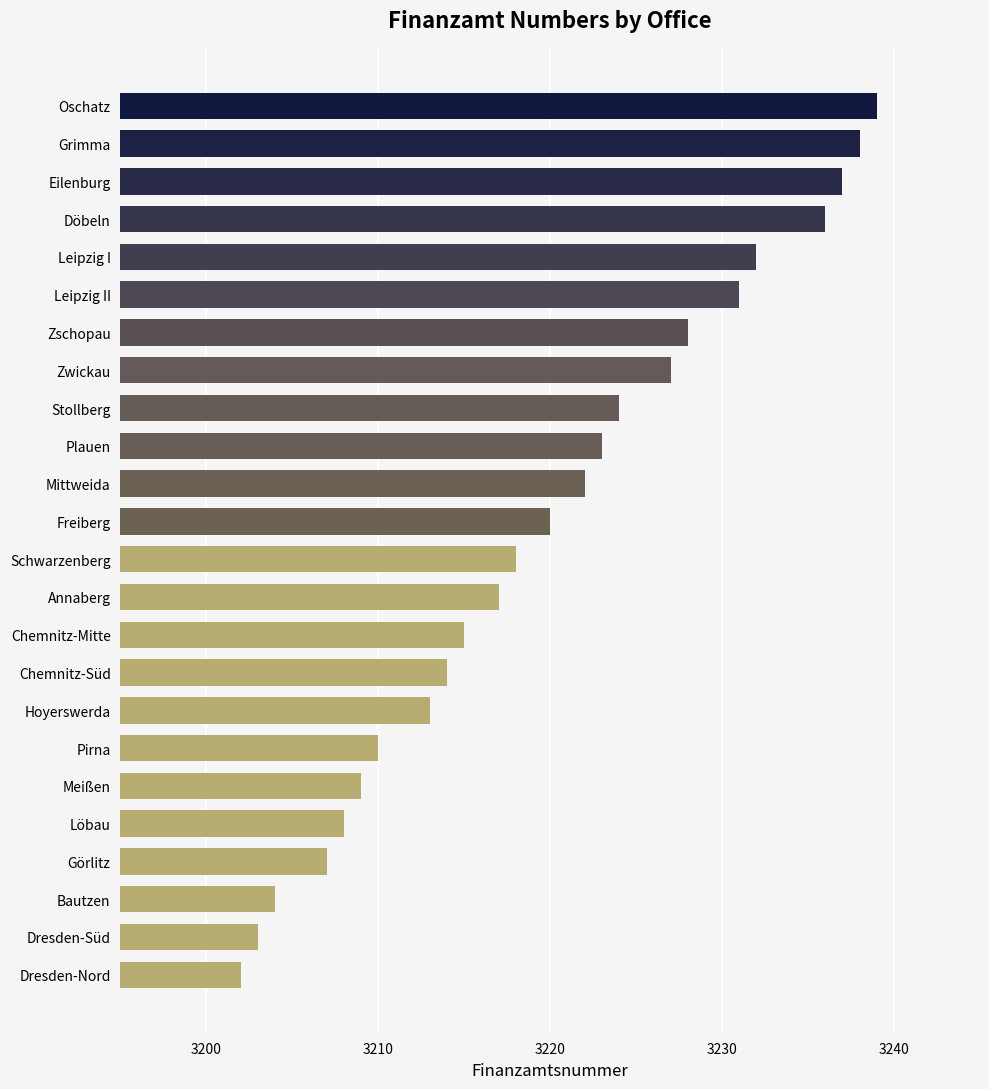

List the labels in order of value, smallest first.

Dresden-Nord, Dresden-Süd, Bautzen, Görlitz, Löbau, Meißen, Pirna, Hoyerswerda, Chemnitz-Süd, Chemnitz-Mitte, Annaberg, Schwarzenberg, Freiberg, Mittweida, Plauen, Stollberg, Zwickau, Zschopau, Leipzig II, Leipzig I, Döbeln, Eilenburg, Grimma, Oschatz